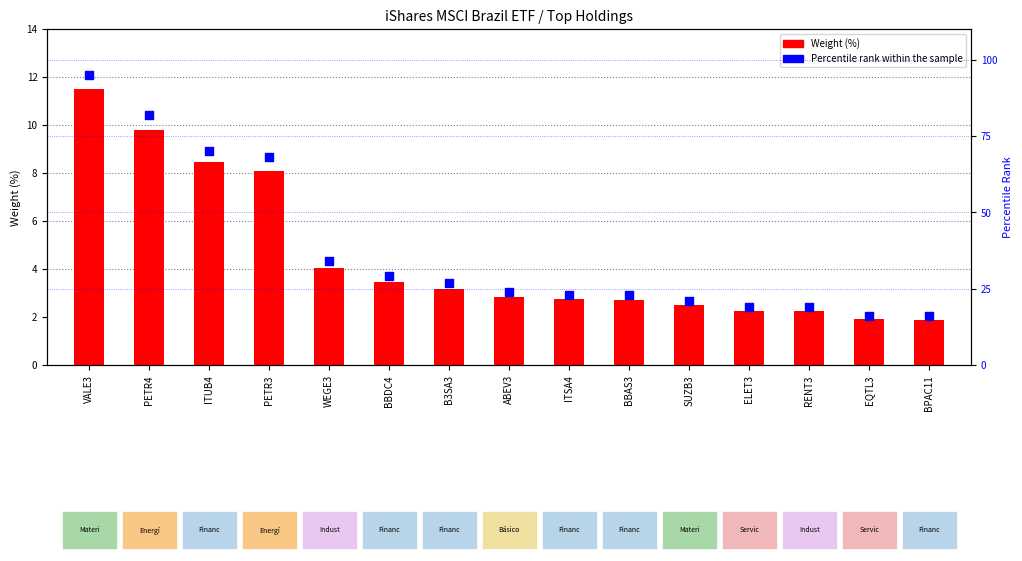

Which series has the largest total across all categories?

Percentile rank within the sample